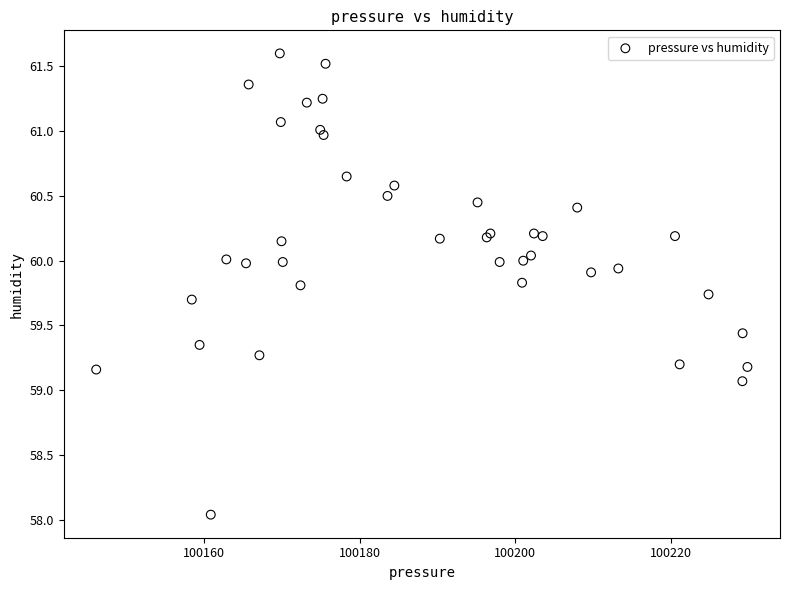

What Y value in the scatter plot is closest to 59?

59.1